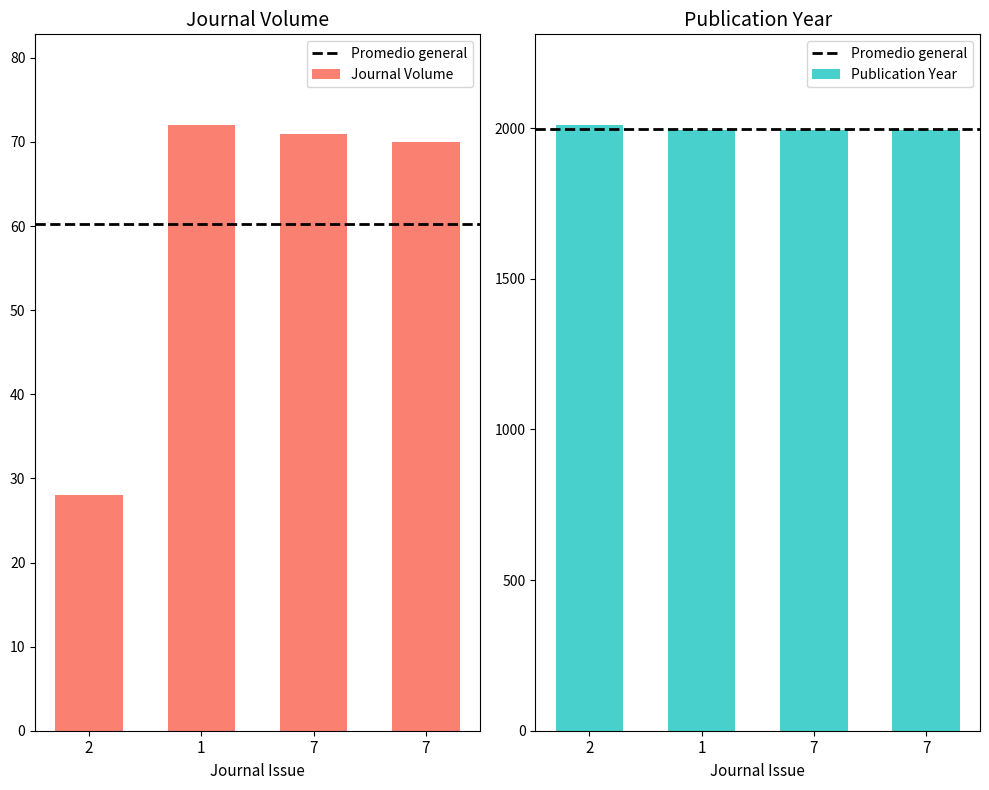

Does the chart contain stacked bars?

No